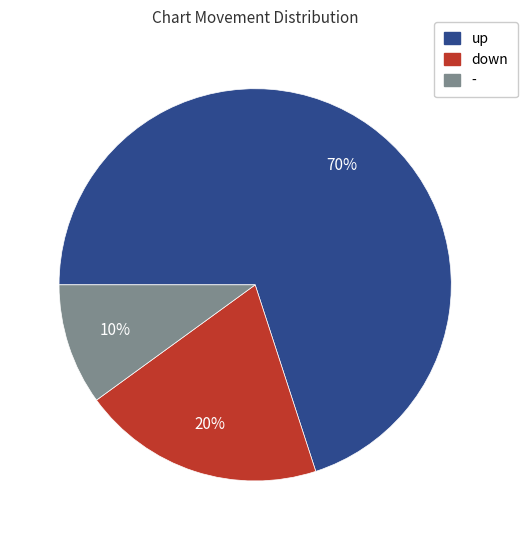

To the nearest percent, what is the average slice percentage?

33%